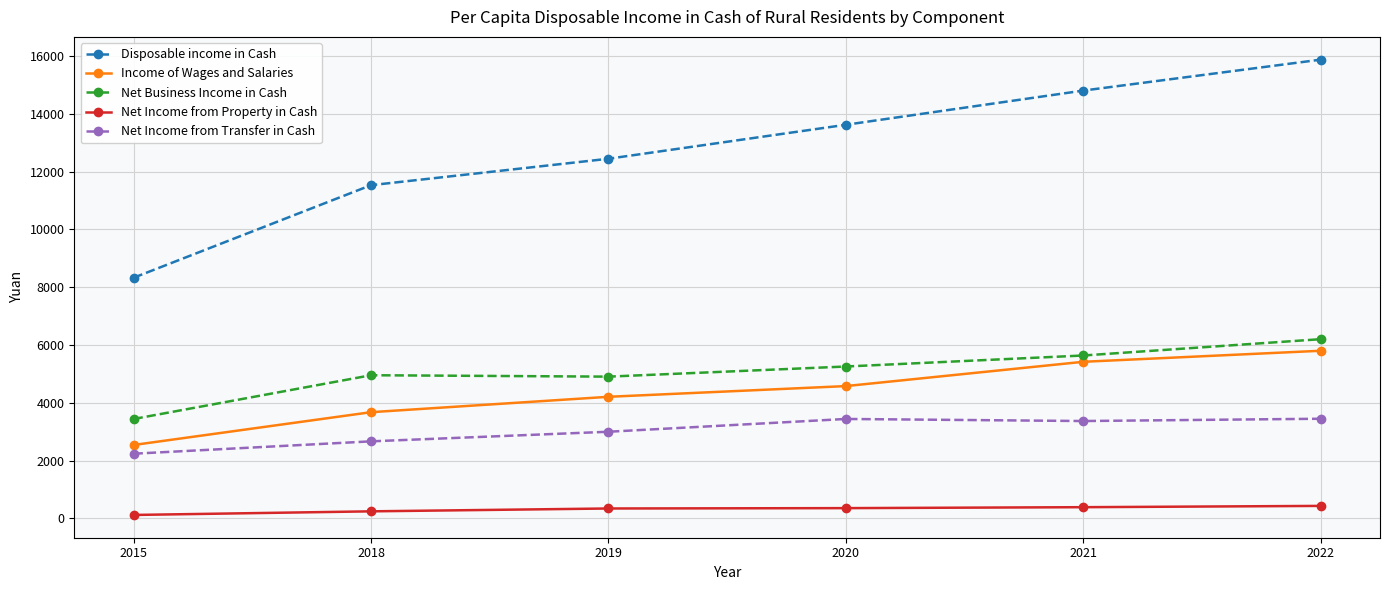

Is the value of Disposable income in Cash at 2020 greater than the value of Net Business Income in Cash at 2018?

Yes